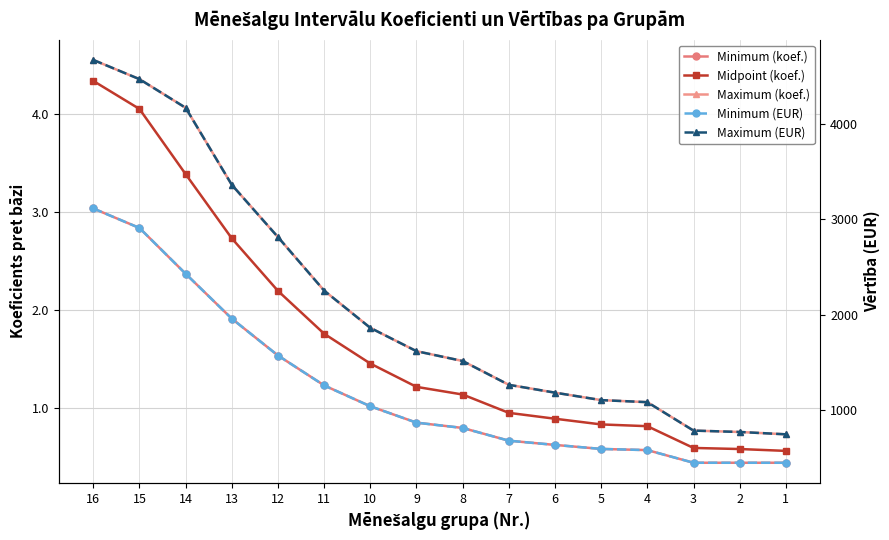

Reading right to left, what are all the values shown in this chart?

Minimum (koef.): 1=0.4	2=0.4	3=0.4	4=0.6	5=0.6	6=0.6	7=0.7	8=0.8	9=0.8	10=1.0	11=1.2	12=1.5	13=1.9	14=2.4	15=2.8	16=3.0
Midpoint (koef.): 1=0.6	2=0.6	3=0.6	4=0.8	5=0.8	6=0.9	7=0.9	8=1.1	9=1.2	10=1.5	11=1.8	12=2.2	13=2.7	14=3.4	15=4.0	16=4.3
Maximum (koef.): 1=0.7	2=0.8	3=0.8	4=1.1	5=1.1	6=1.2	7=1.2	8=1.5	9=1.6	10=1.8	11=2.2	12=2.7	13=3.3	14=4.1	15=4.4	16=4.5
Minimum (EUR): 1=452.1	2=452.1	3=452.1	4=584.4	5=596.7	6=638.8	7=682.8	8=816.1	9=871.5	10=1042.7	11=1261.1	12=1573.8	13=1959.3	14=2428.9	15=2907.7	16=3111.8
Maximum (EUR): 1=749.5	2=774.1	3=788.5	4=1085.8	5=1107.3	6=1185.2	7=1267.3	8=1516.4	9=1618.9	10=1863.0	11=2252.6	12=2812.4	13=3358.8	14=4164.7	15=4464.1	16=4665.1